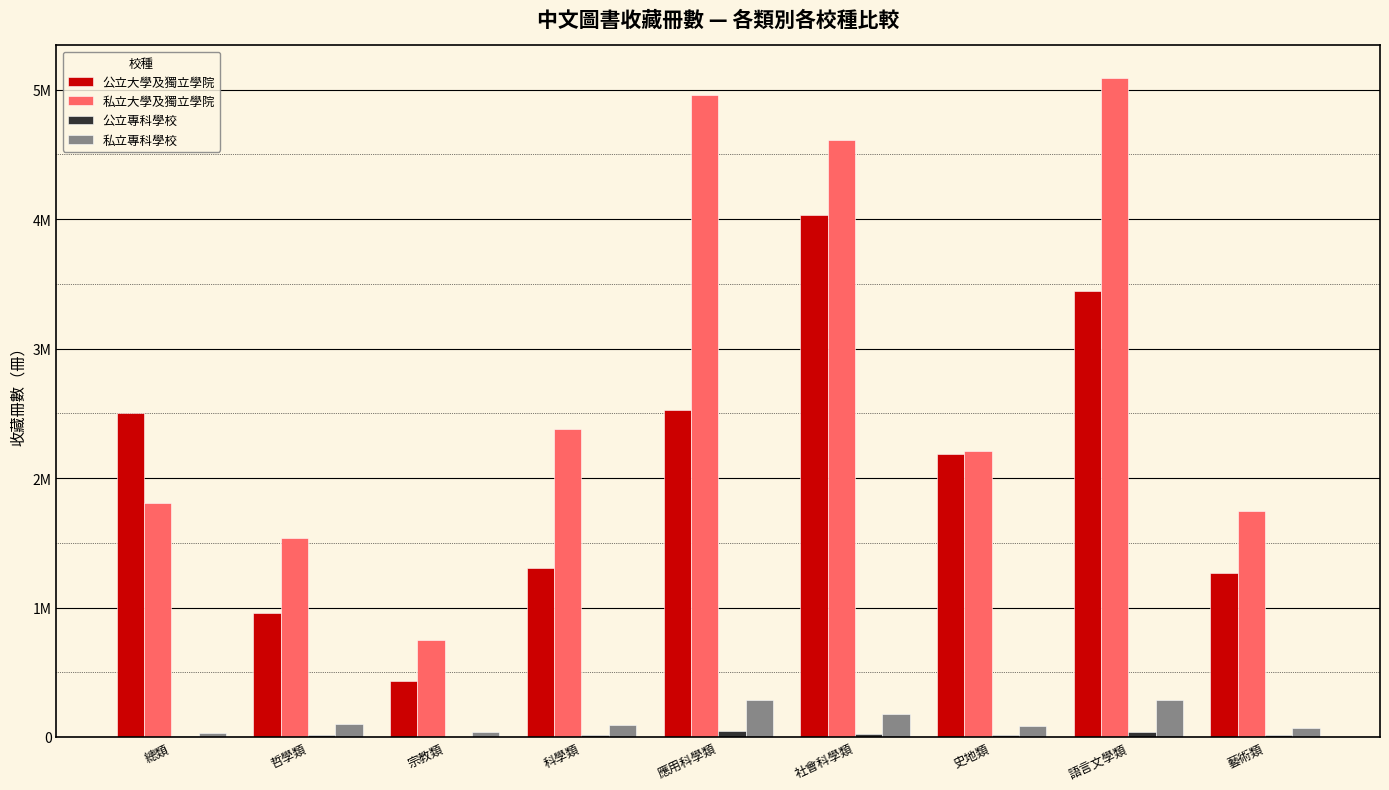

True or false: 公立專科學校 has a value of 22508 at 社會科學類.

True